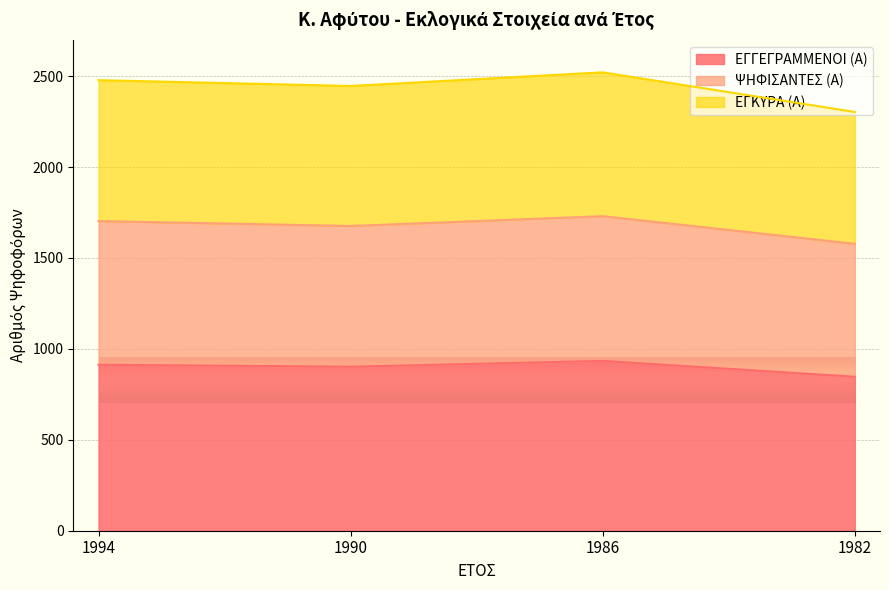

What is the value of the ΕΓΓΕΓΡΑΜΜΕΝΟΙ (Α) point at the 1st from the left?

913